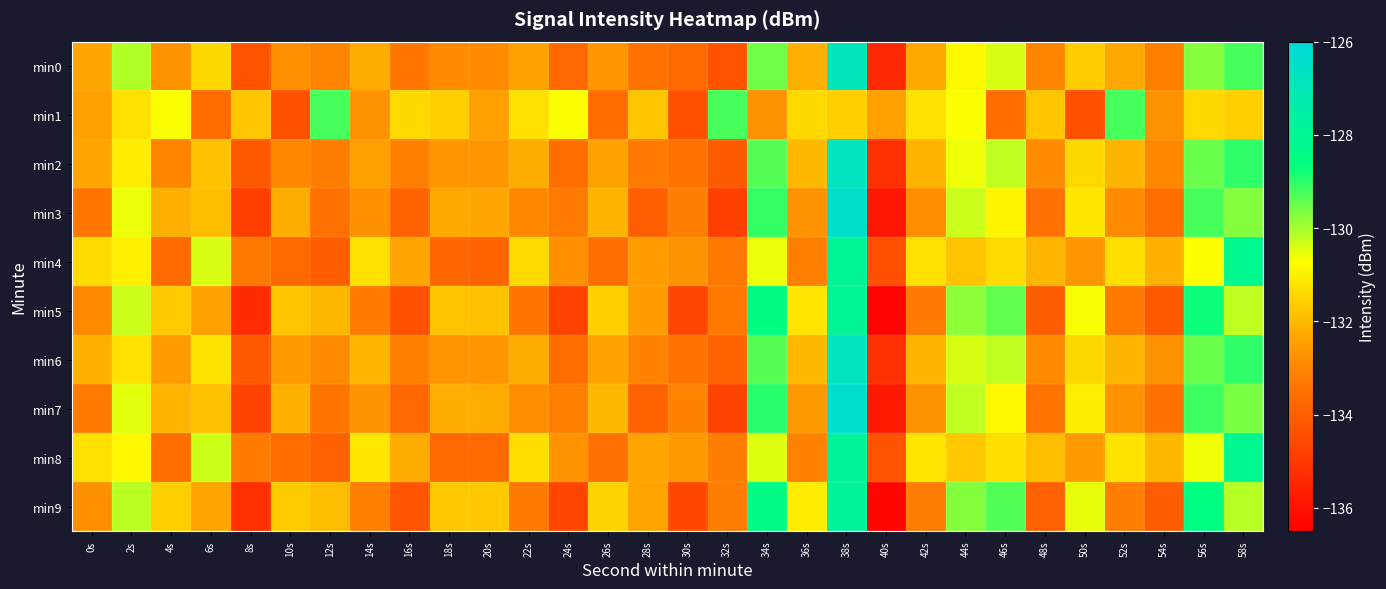

Reading left to right, what are all the values shown in this chart?

min0: 0s=-132.4	2s=-130.1	4s=-132.7	6s=-131.4	8s=-134.3	10s=-132.7	12s=-133.0	14s=-132.3	16s=-133.4	18s=-132.8	20s=-132.8	22s=-132.4	24s=-133.8	26s=-132.6	28s=-133.5	30s=-133.7	32s=-134.3	34s=-129.6	36s=-132.2	38s=-126.9	40s=-135.4	42s=-132.3	44s=-130.8	46s=-130.4	48s=-133.0	50s=-131.6	52s=-132.3	54s=-133.1	56s=-129.7	58s=-129.2
min1: 0s=-132.5	2s=-131.3	4s=-130.7	6s=-133.7	8s=-131.8	10s=-134.4	12s=-129.2	14s=-132.7	16s=-131.4	18s=-131.6	20s=-132.5	22s=-131.3	24s=-130.7	26s=-133.7	28s=-131.8	30s=-134.4	32s=-129.2	34s=-132.7	36s=-131.4	38s=-131.6	40s=-132.5	42s=-131.3	44s=-130.7	46s=-133.7	48s=-131.8	50s=-134.4	52s=-129.2	54s=-132.7	56s=-131.4	58s=-131.6
min2: 0s=-132.4	2s=-131.1	4s=-133.0	6s=-131.8	8s=-134.1	10s=-132.9	12s=-133.2	14s=-132.5	16s=-133.2	18s=-132.6	20s=-132.6	22s=-132.2	24s=-133.6	26s=-132.4	28s=-133.3	30s=-133.5	32s=-134.1	34s=-129.4	36s=-132.0	38s=-126.7	40s=-135.2	42s=-132.1	44s=-130.6	46s=-130.2	48s=-132.8	50s=-131.4	52s=-132.1	54s=-132.9	56s=-129.5	58s=-129.0
min3: 0s=-133.4	2s=-130.6	4s=-132.2	6s=-131.9	8s=-134.8	10s=-132.2	12s=-133.5	14s=-132.8	16s=-133.9	18s=-132.3	20s=-132.3	22s=-132.9	24s=-133.3	26s=-132.1	28s=-134.0	30s=-133.2	32s=-134.8	34s=-129.1	36s=-132.7	38s=-126.4	40s=-135.9	42s=-132.8	44s=-130.3	46s=-130.9	48s=-133.5	50s=-131.1	52s=-132.8	54s=-133.6	56s=-129.2	58s=-129.7
min4: 0s=-131.4	2s=-131.0	4s=-133.7	6s=-130.4	8s=-133.3	10s=-133.7	12s=-134.0	14s=-131.3	16s=-132.4	18s=-133.8	20s=-133.8	22s=-131.4	24s=-132.8	26s=-133.6	28s=-132.5	30s=-132.7	32s=-133.3	34s=-130.6	36s=-133.2	38s=-127.9	40s=-134.4	42s=-131.3	44s=-131.8	46s=-131.4	48s=-132.0	50s=-132.6	52s=-131.3	54s=-132.1	56s=-130.7	58s=-128.2
min5: 0s=-132.9	2s=-130.3	4s=-131.7	6s=-132.4	8s=-135.3	10s=-131.7	12s=-132.0	14s=-133.3	16s=-134.4	18s=-131.8	20s=-131.8	22s=-133.4	24s=-134.8	26s=-131.6	28s=-132.5	30s=-134.7	32s=-133.3	34s=-128.6	36s=-131.2	38s=-127.9	40s=-136.4	42s=-133.3	44s=-129.8	46s=-129.4	48s=-134.0	50s=-130.6	52s=-133.3	54s=-134.1	56s=-128.7	58s=-130.2
min6: 0s=-132.2	2s=-131.3	4s=-132.5	6s=-131.2	8s=-134.1	10s=-132.5	12s=-132.8	14s=-132.1	16s=-133.2	18s=-132.6	20s=-132.6	22s=-132.2	24s=-133.6	26s=-132.4	28s=-133.1	30s=-133.5	32s=-133.9	34s=-129.4	36s=-132.0	38s=-126.7	40s=-135.2	42s=-132.1	44s=-130.4	46s=-130.2	48s=-132.8	50s=-131.4	52s=-132.1	54s=-132.7	56s=-129.5	58s=-129.0
min7: 0s=-133.3	2s=-130.5	4s=-132.1	6s=-131.8	8s=-134.7	10s=-132.1	12s=-133.4	14s=-132.7	16s=-133.8	18s=-132.2	20s=-132.2	22s=-132.8	24s=-133.2	26s=-132.0	28s=-133.9	30s=-133.1	32s=-134.7	34s=-129.0	36s=-132.6	38s=-126.3	40s=-135.8	42s=-132.7	44s=-130.2	46s=-130.8	48s=-133.4	50s=-131.0	52s=-132.7	54s=-133.5	56s=-129.1	58s=-129.6
min8: 0s=-131.3	2s=-130.9	4s=-133.6	6s=-130.3	8s=-133.2	10s=-133.6	12s=-133.9	14s=-131.2	16s=-132.3	18s=-133.7	20s=-133.7	22s=-131.3	24s=-132.7	26s=-133.5	28s=-132.4	30s=-132.6	32s=-133.2	34s=-130.5	36s=-133.1	38s=-127.8	40s=-134.3	42s=-131.2	44s=-131.7	46s=-131.3	48s=-131.9	50s=-132.5	52s=-131.2	54s=-132.0	56s=-130.6	58s=-128.1
min9: 0s=-132.8	2s=-130.2	4s=-131.6	6s=-132.3	8s=-135.2	10s=-131.6	12s=-131.9	14s=-133.2	16s=-134.3	18s=-131.7	20s=-131.7	22s=-133.3	24s=-134.7	26s=-131.5	28s=-132.4	30s=-134.6	32s=-133.2	34s=-128.5	36s=-131.1	38s=-127.8	40s=-136.3	42s=-133.2	44s=-129.7	46s=-129.3	48s=-133.9	50s=-130.5	52s=-133.2	54s=-134.0	56s=-128.6	58s=-130.1